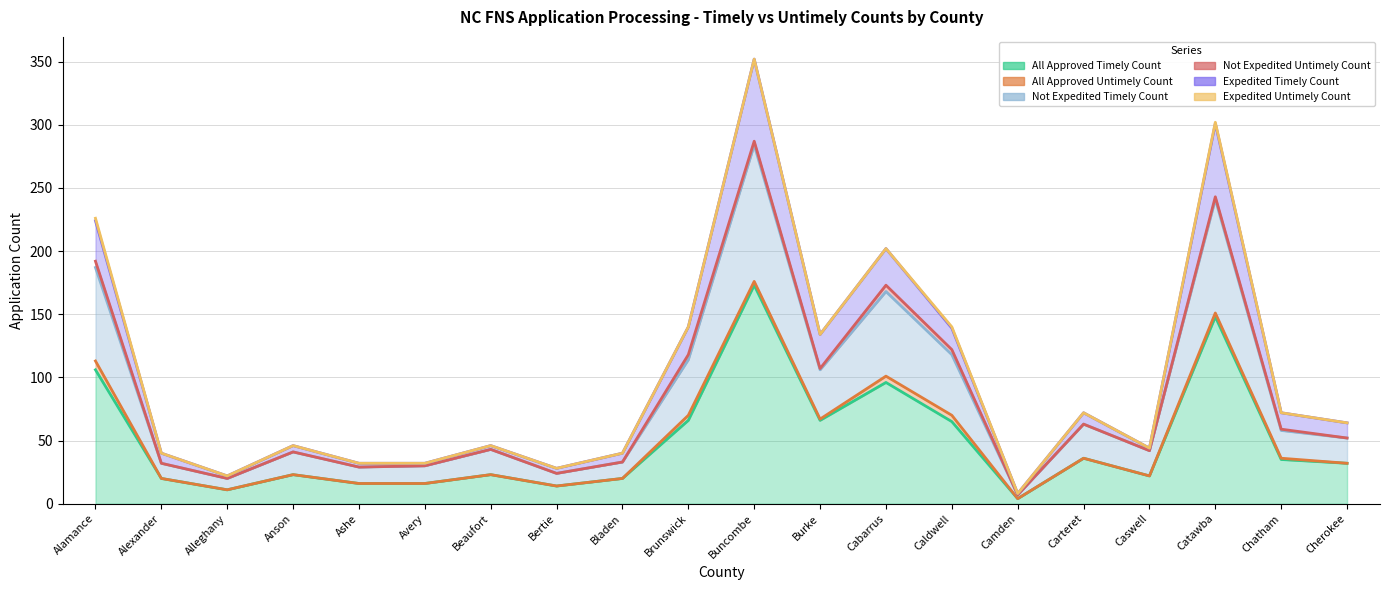

What is the sum of all Not Expedited Timely Count values?

1717